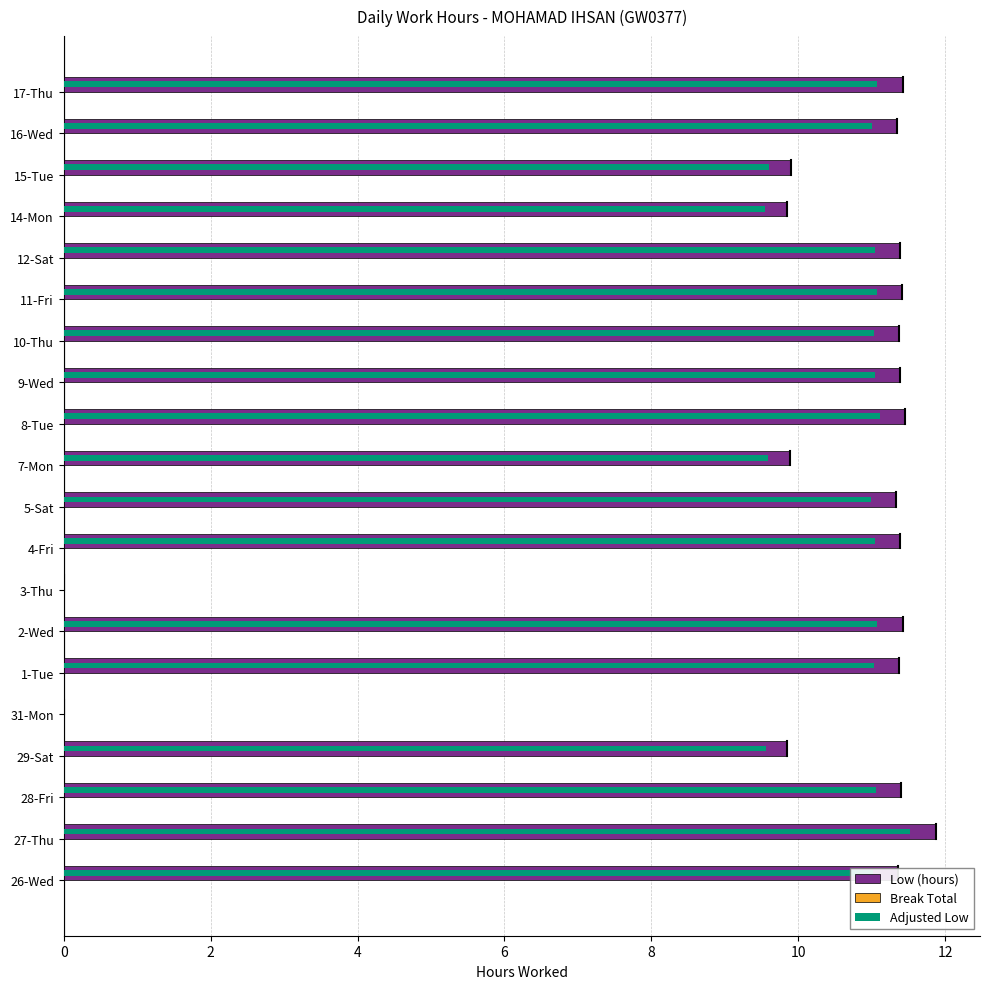

What is the sum of all Low (hours) values?

199.4